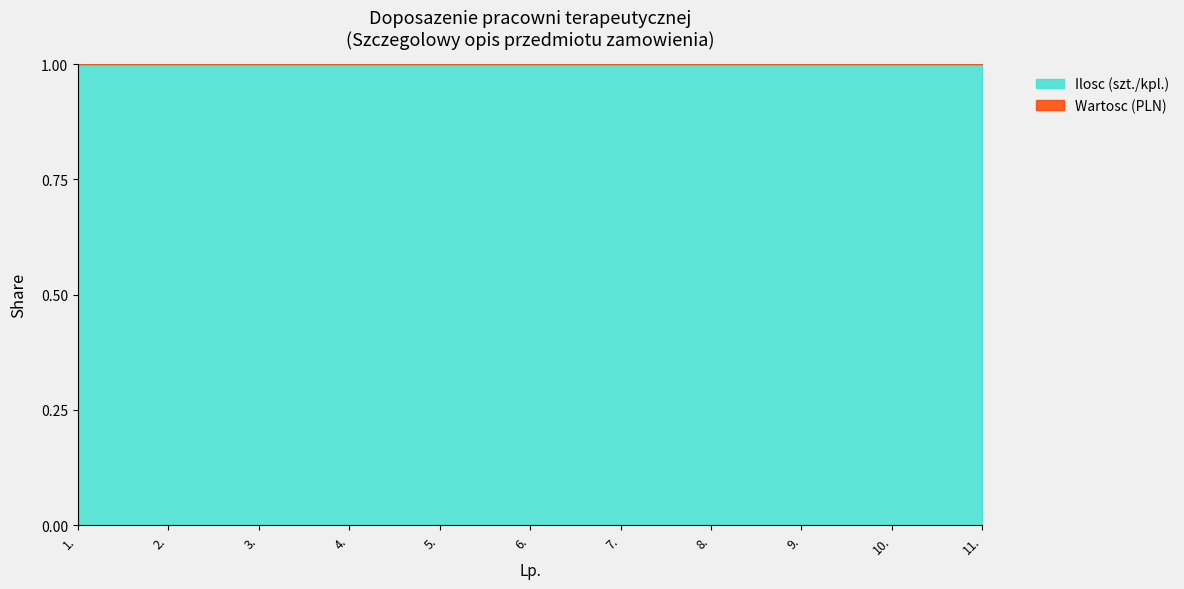

What position from the right is 5.?

7